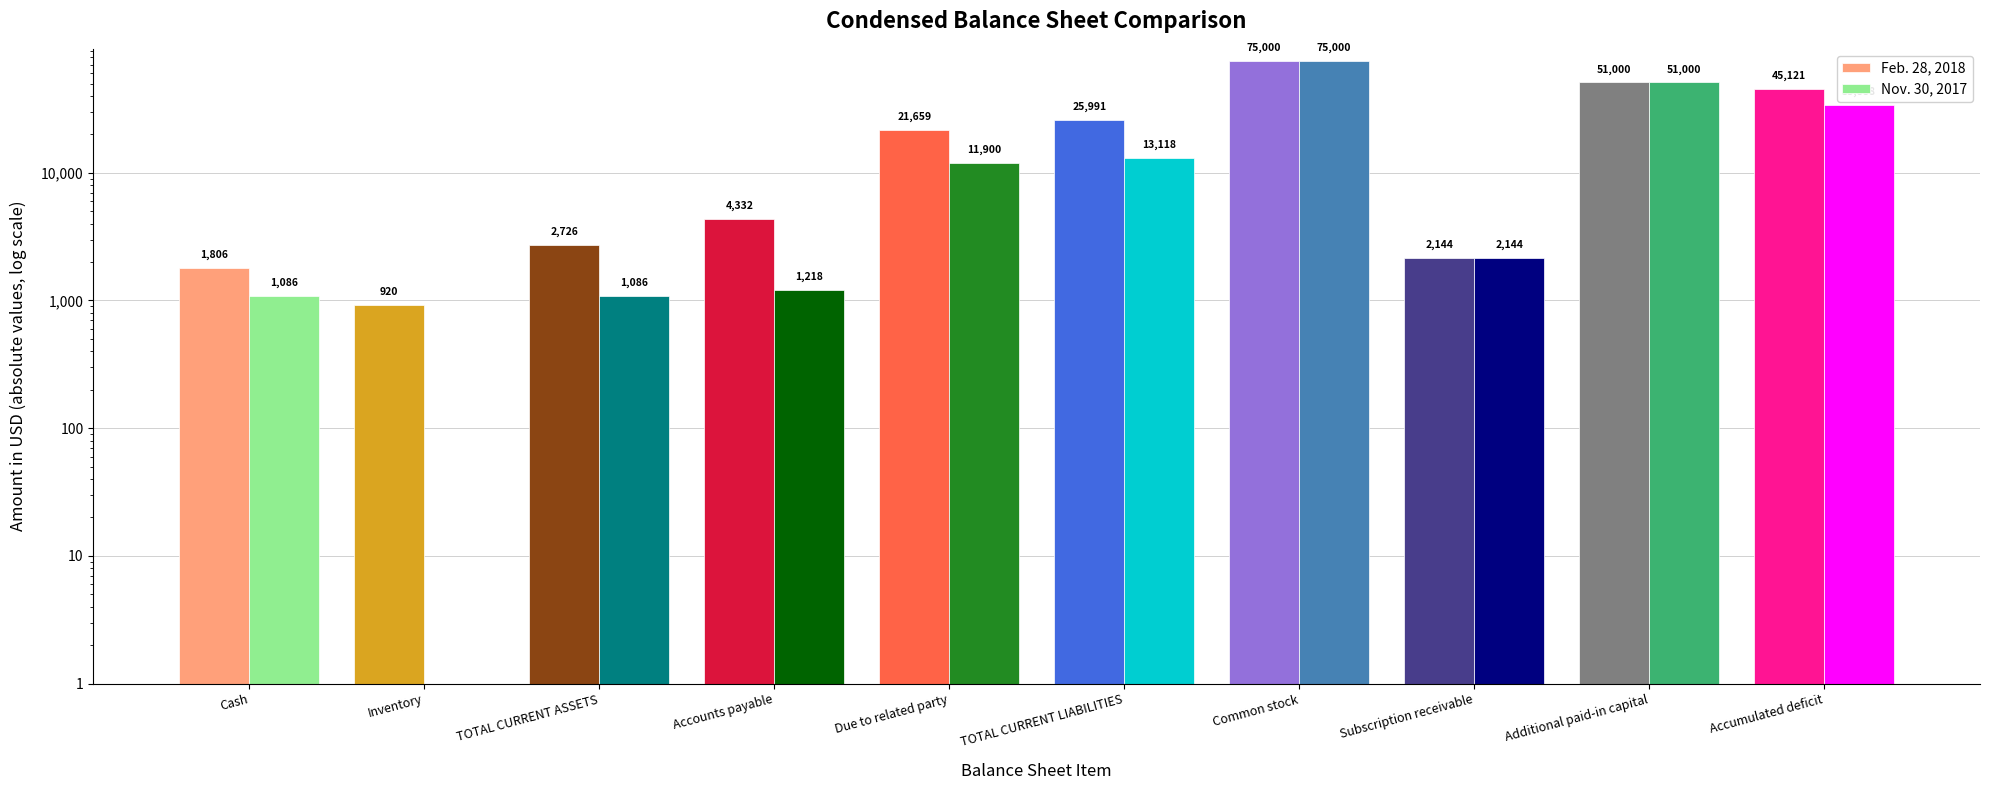

What is the value of the Feb. 28, 2018 bar at the 2nd from the left?

920